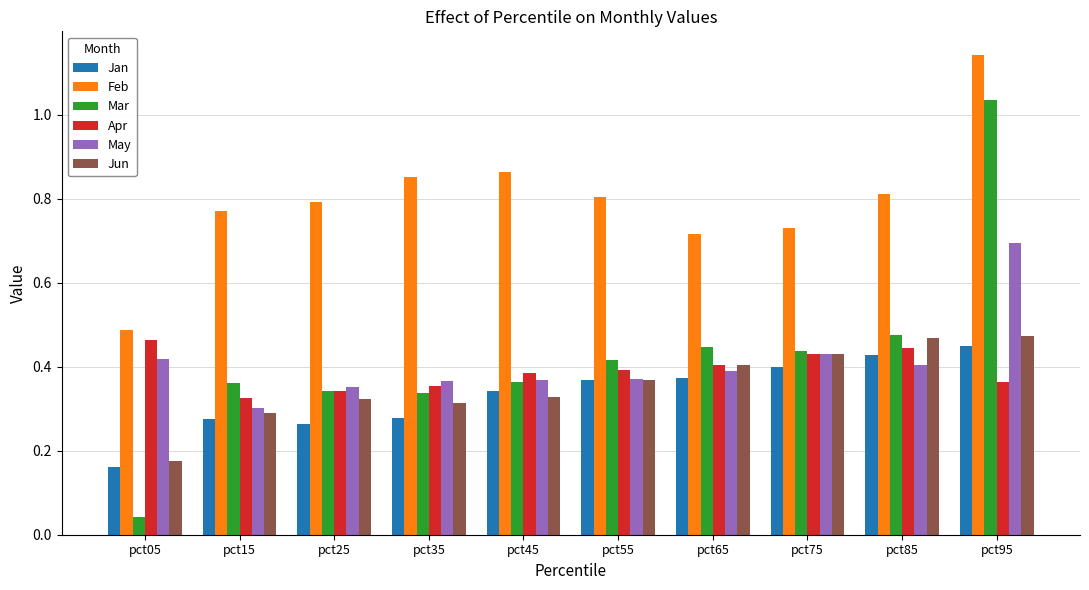

True or false: Apr has a value of 0.4 at pct35.

True